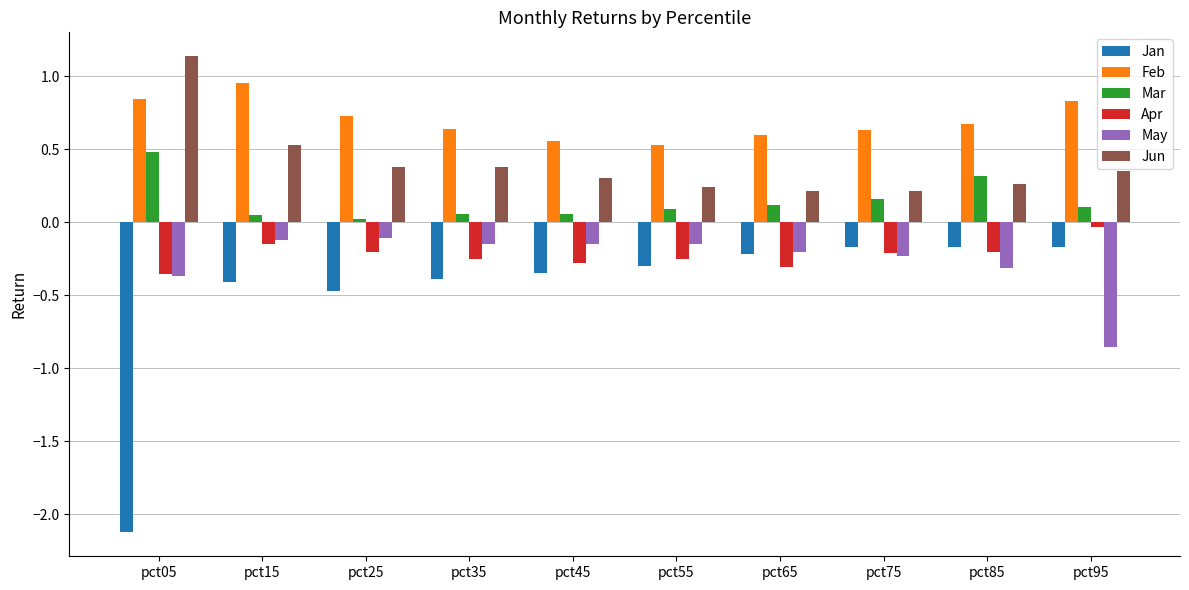

At which category does the chart reach its peak across all series?

pct05